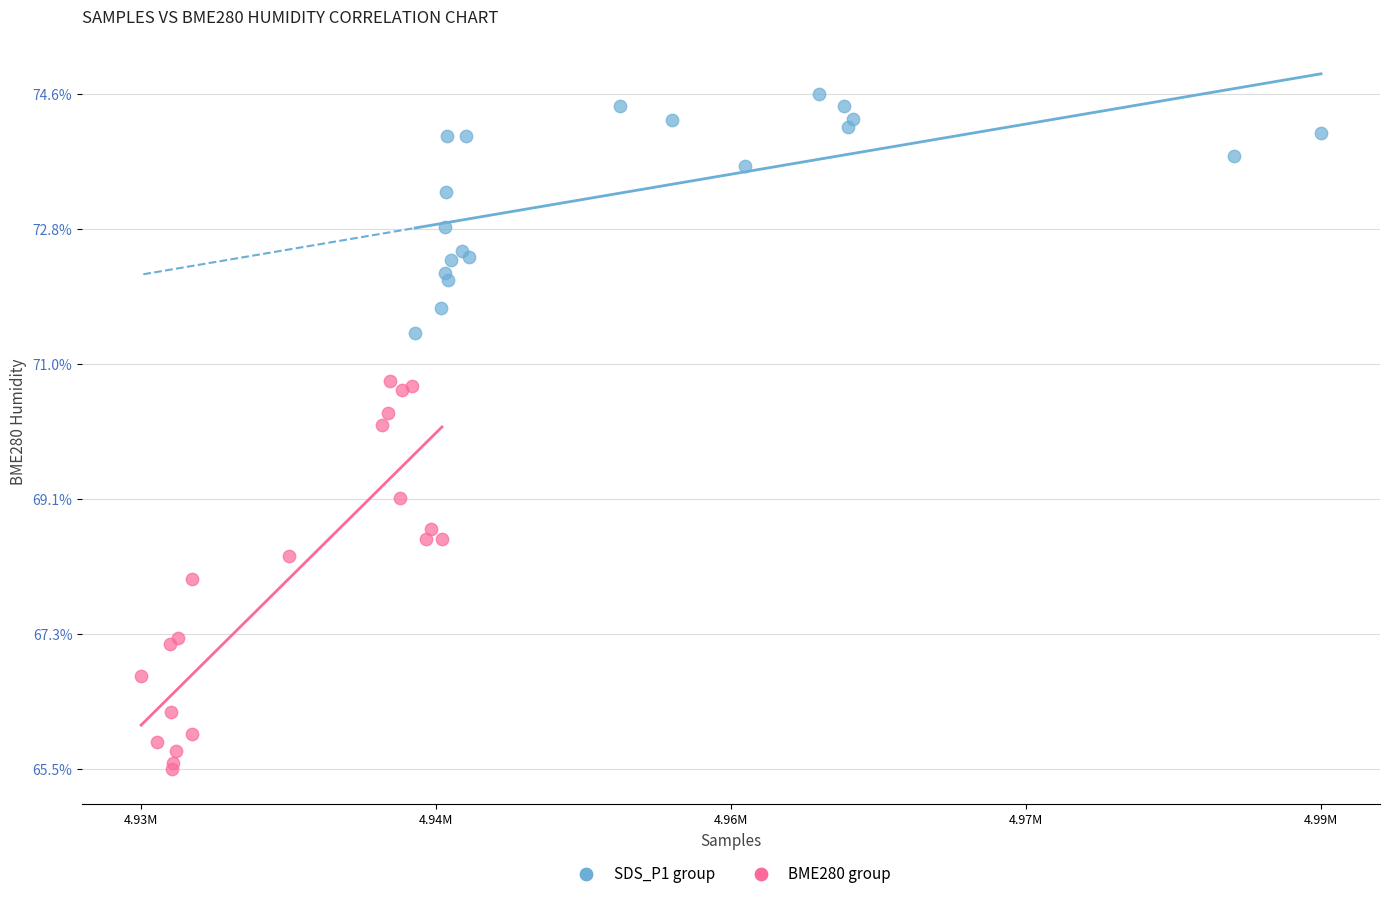

Which series contains the lowest Y value?

BME280 group